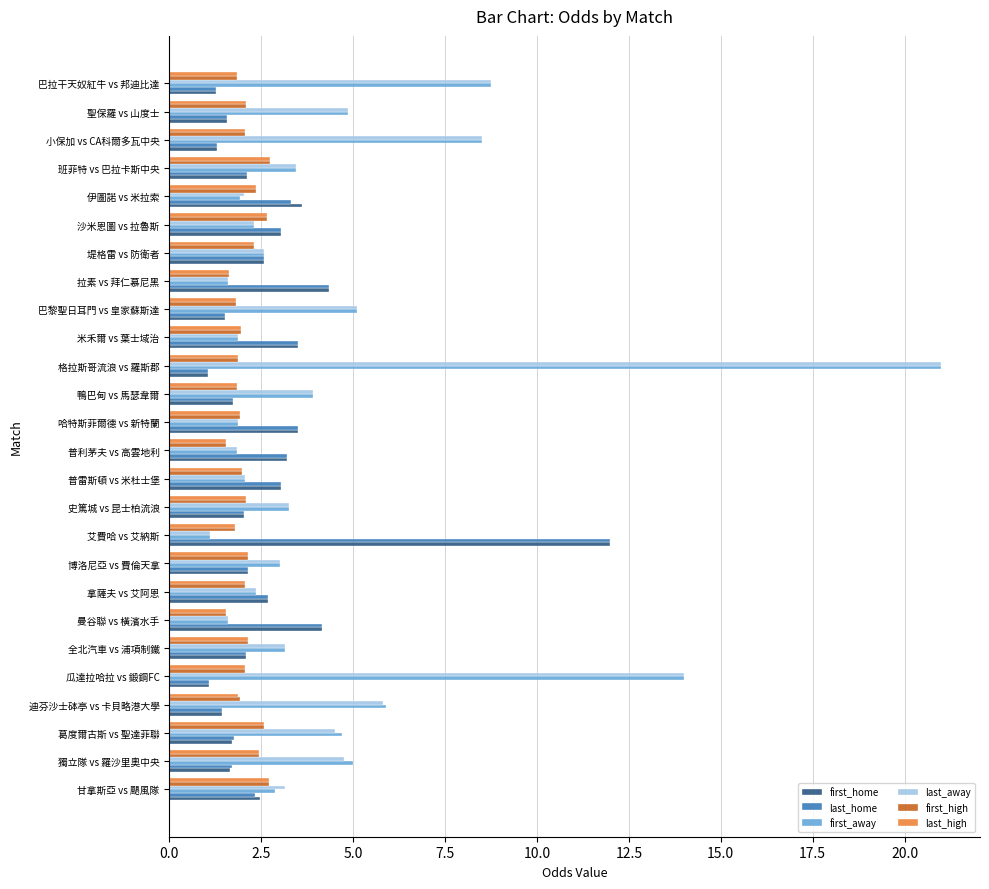

What is the lowest value of the first_home series?

1.1